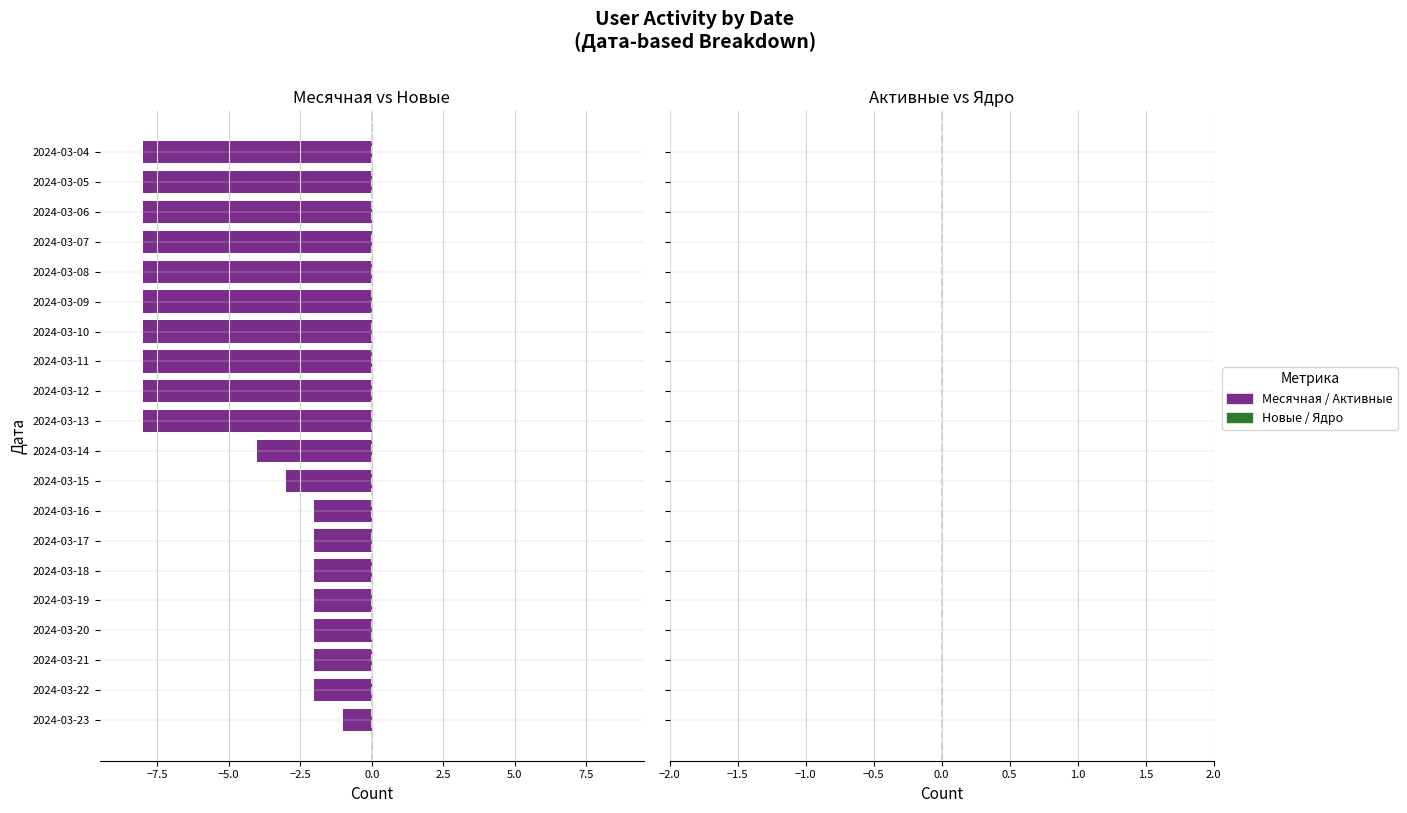

Are the bars grouped side by side (vs. stacked)?

No